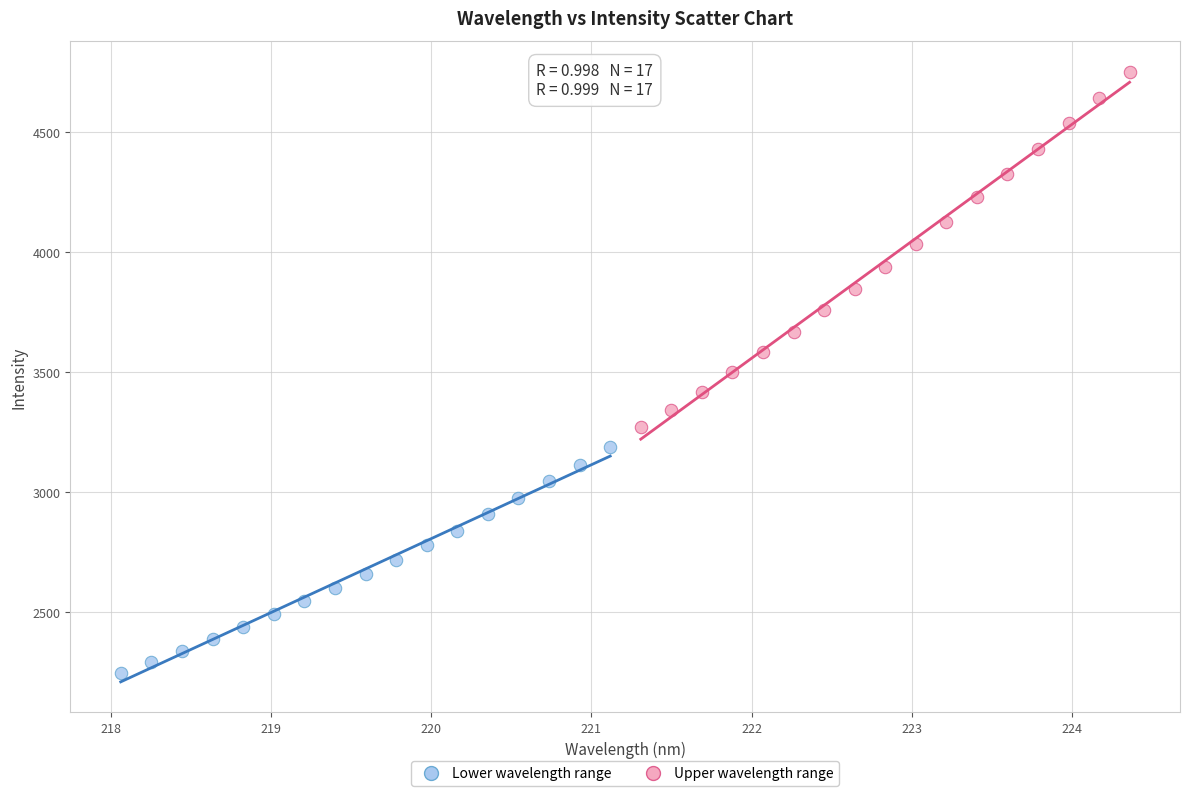

Which series contains the lowest Y value?

Lower wavelength range